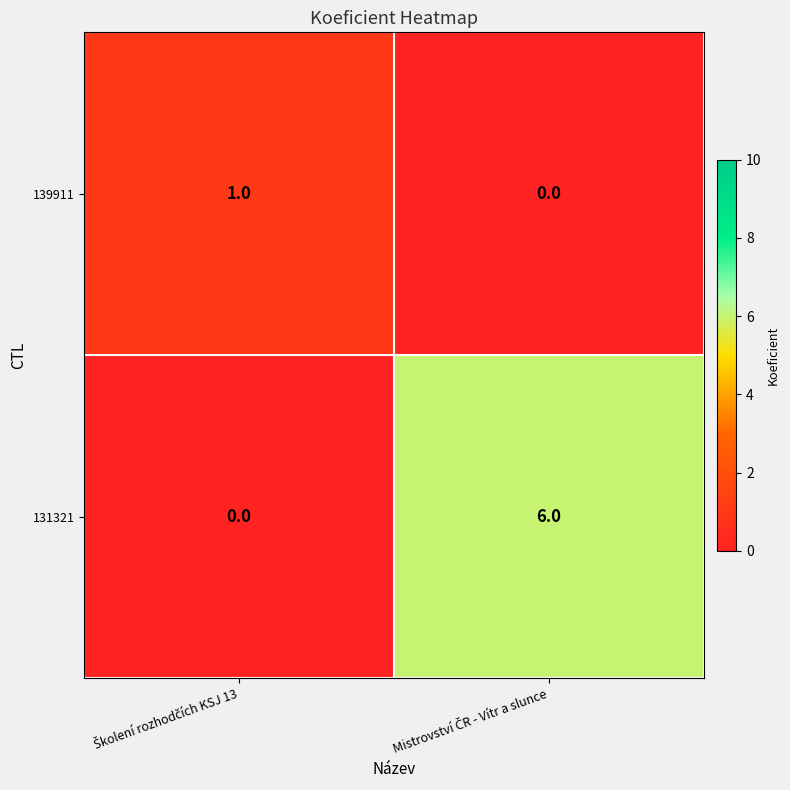

What is the sum of all 131321 values?

6